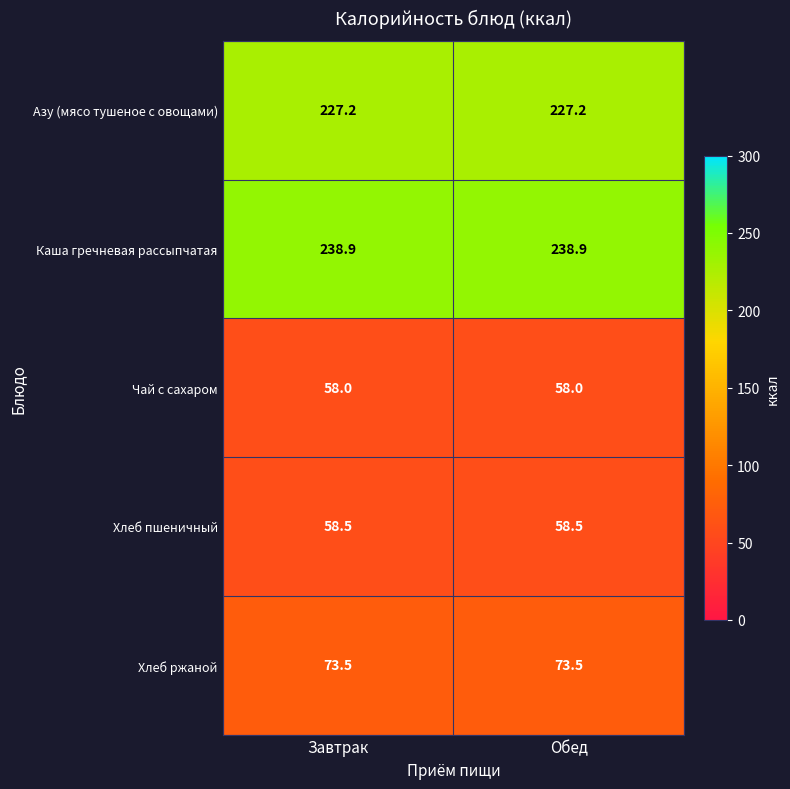

Reading left to right, transcribe all the data shown in this chart.

Азу (мясо тушеное с овощами): 227.2	227.2
Каша гречневая рассыпчатая: 238.9	238.9
Чай с сахаром: 58.0	58.0
Хлеб пшеничный: 58.5	58.5
Хлеб ржаной: 73.5	73.5